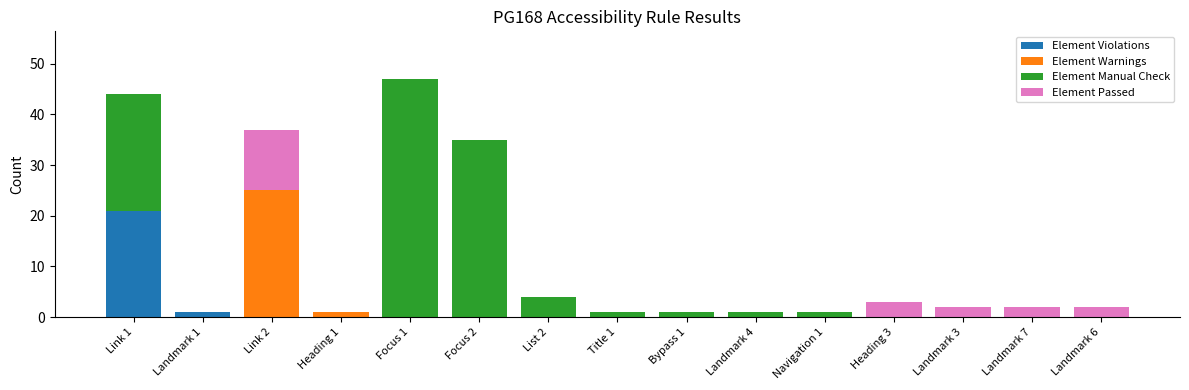

What is the highest value of the Element Violations series?

21